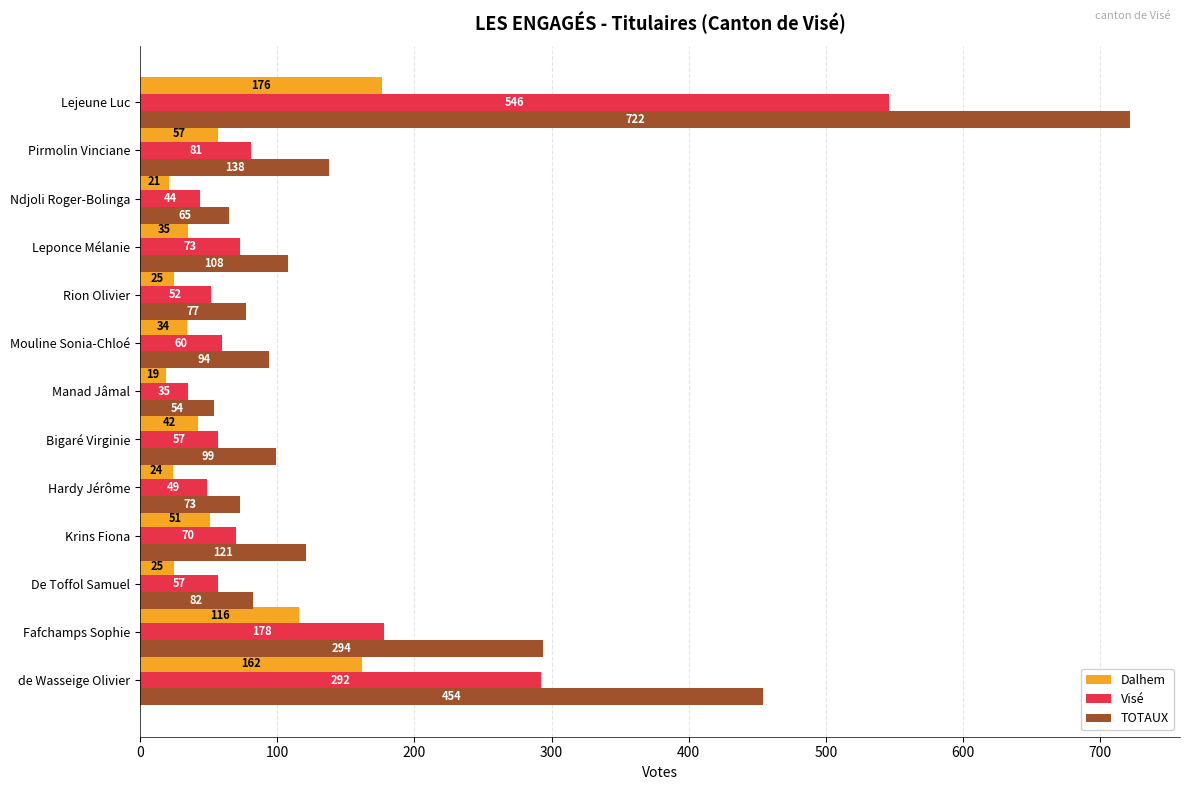

The Visé series shows 35 at Manad Jâmal. True or false?

True